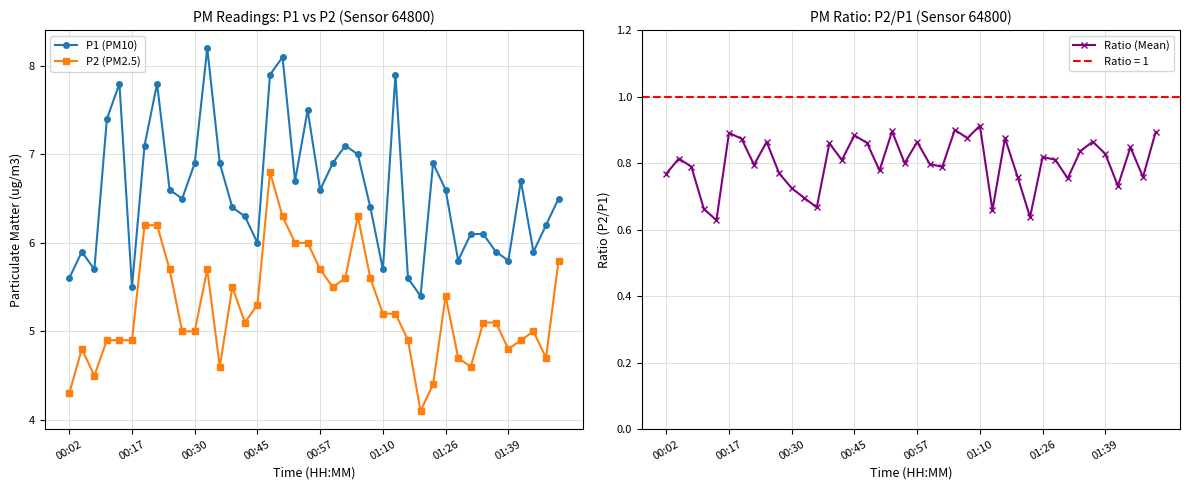

At which category is the sum across all series the highest?

16